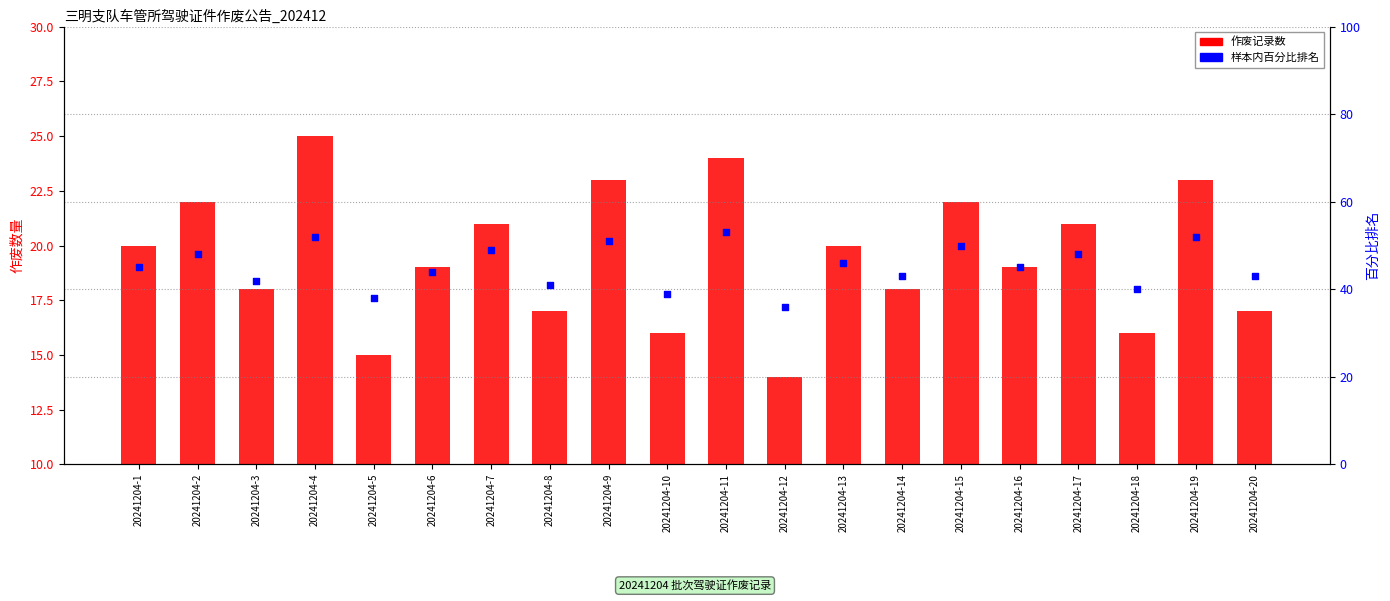

Which series contains the highest Y value?

样本内百分比排名